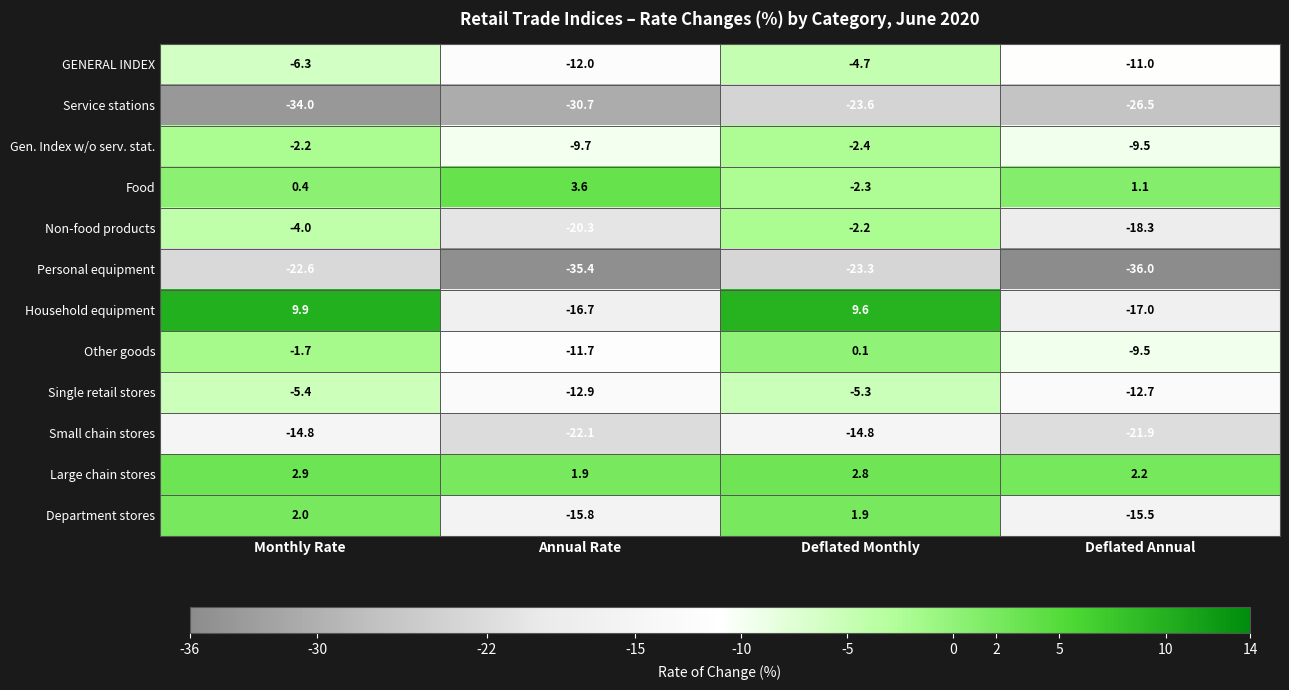

Where does the Other goods series first go above -1?

Deflated Monthly